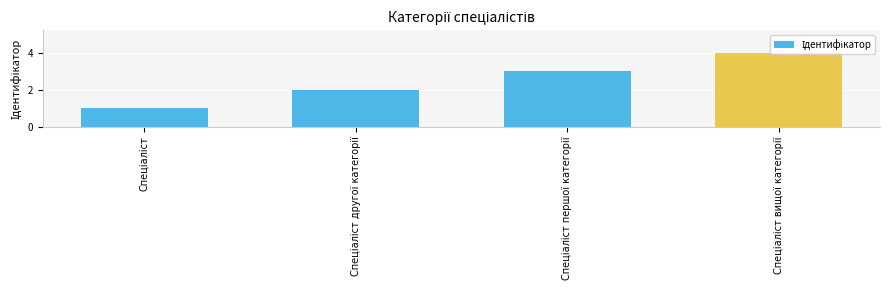

What is the difference between the second highest and second lowest values?

1